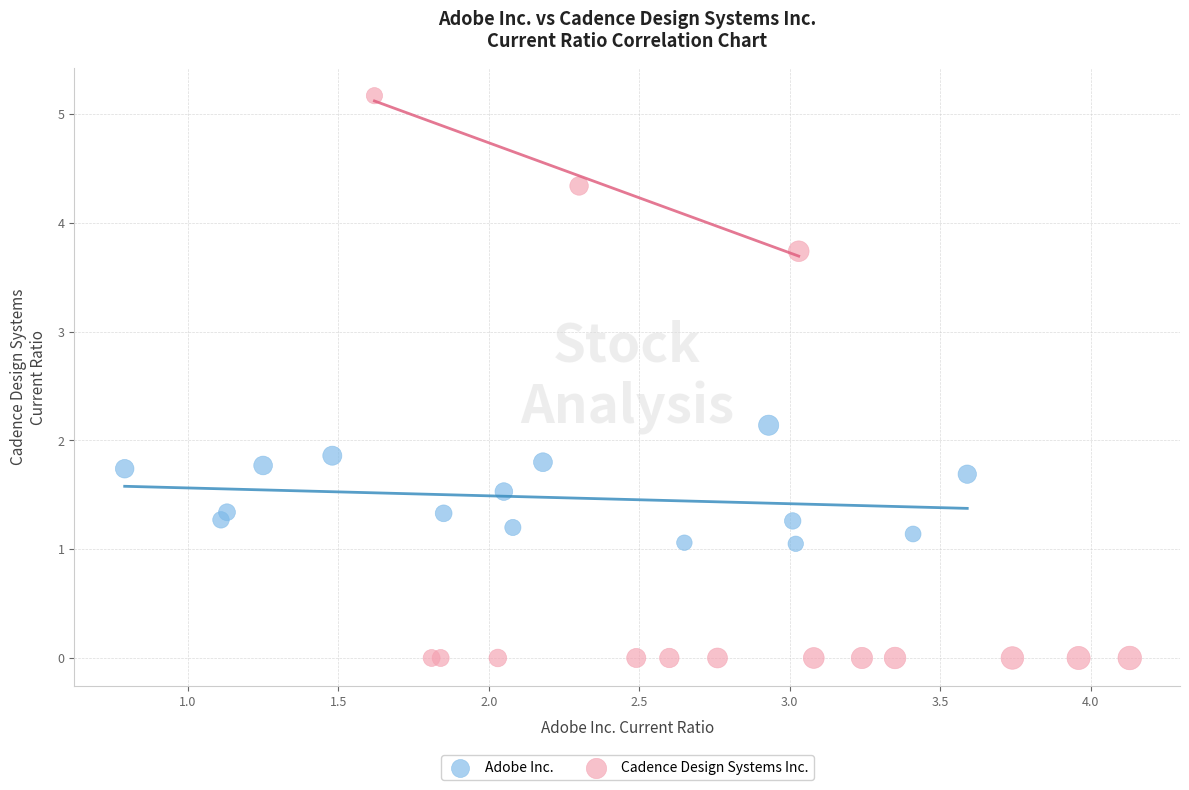

Which series reaches the minimum Y coordinate?

Cadence Design Systems Inc.